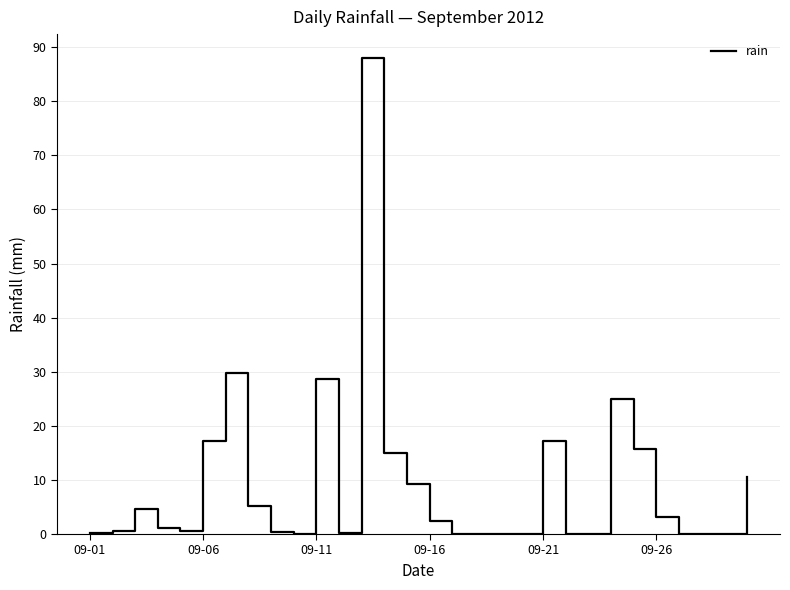

What is the greatest value displayed?

88.0